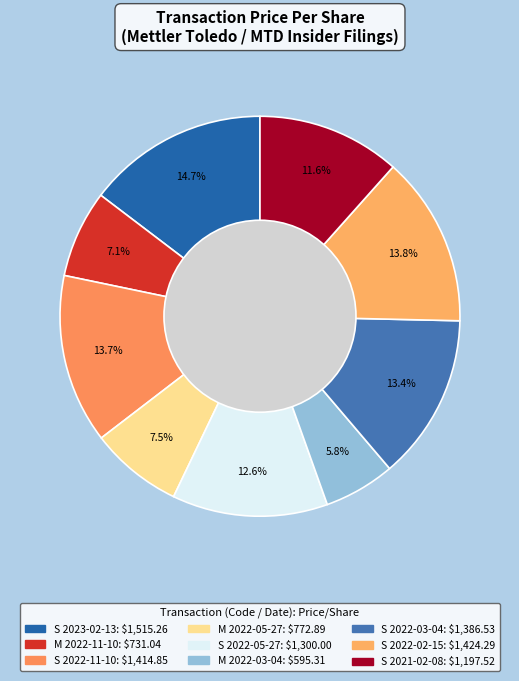

To the nearest percent, what is the difference between the largest and smallest slice percentages?

9%